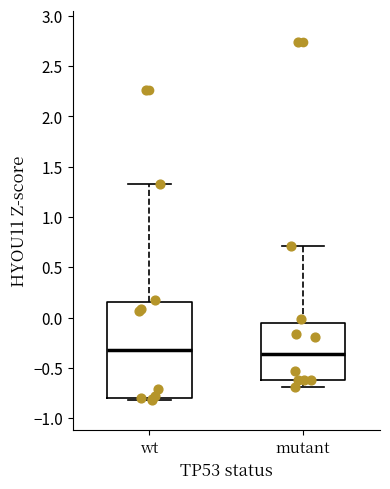

Reading left to right, transcribe this box plot: for each box, give where its median line is, the range the box spans, and where its two whiskers end, as read against the y-axis. The values are not printed on the chart, so give them approximately, as read against the axis.

wt: median -0.30, box -0.80 to 0.15, whiskers -0.80 (just below the box's lower edge) to 1.35
mutant: median -0.35, box -0.60 to -0.05, whiskers -0.70 to 0.70